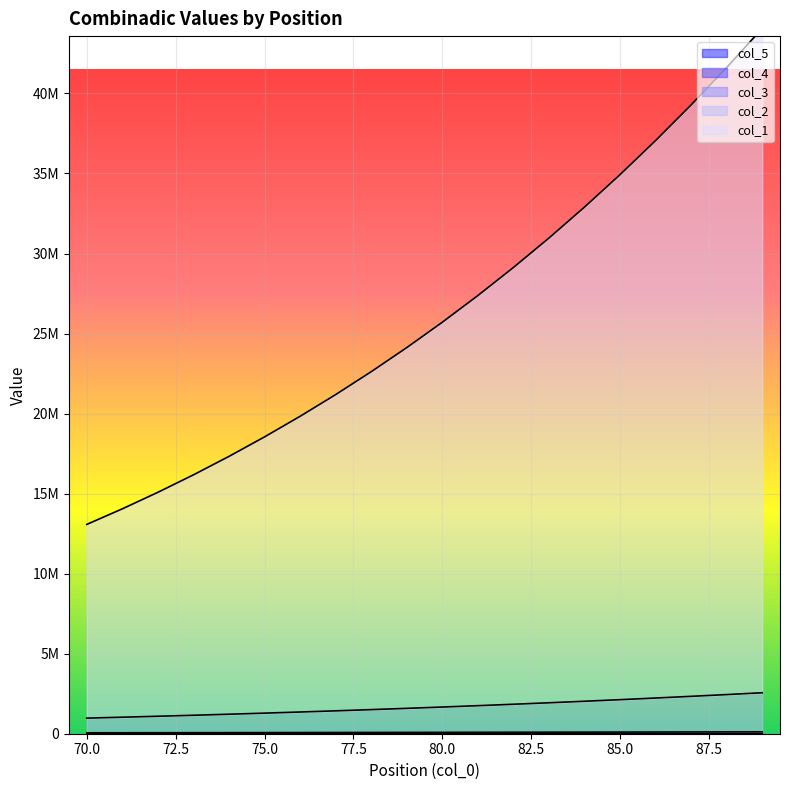

Between 81 and 71, which series saw the biggest shift?

col_1